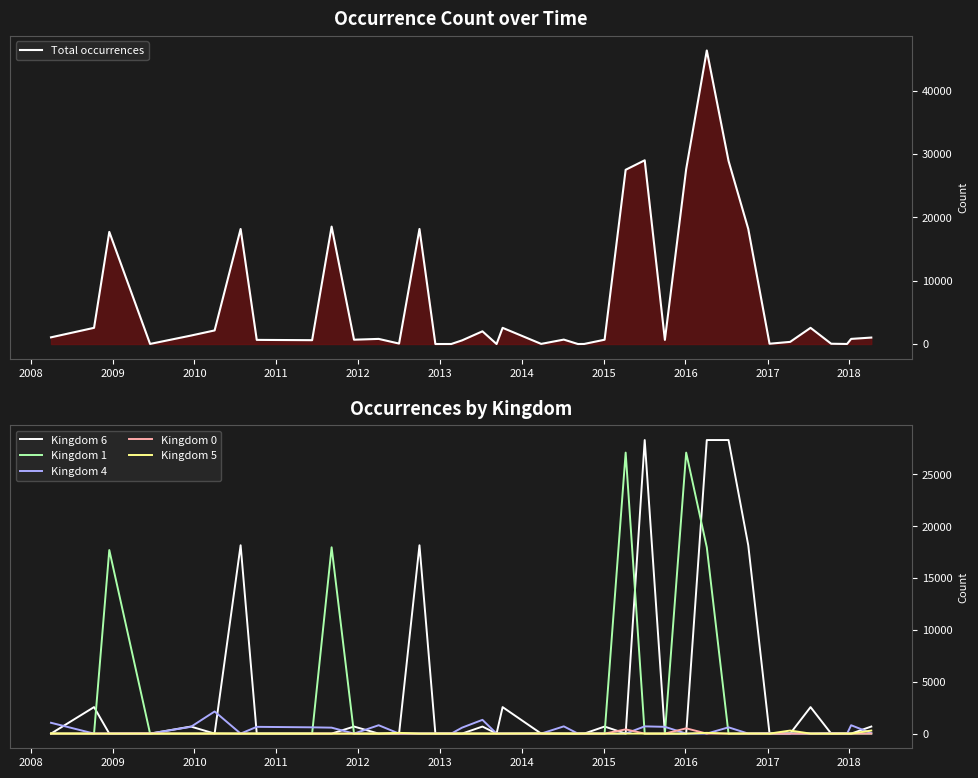

True or false: Kingdom 1 has more than 1 interior local peaks.

True